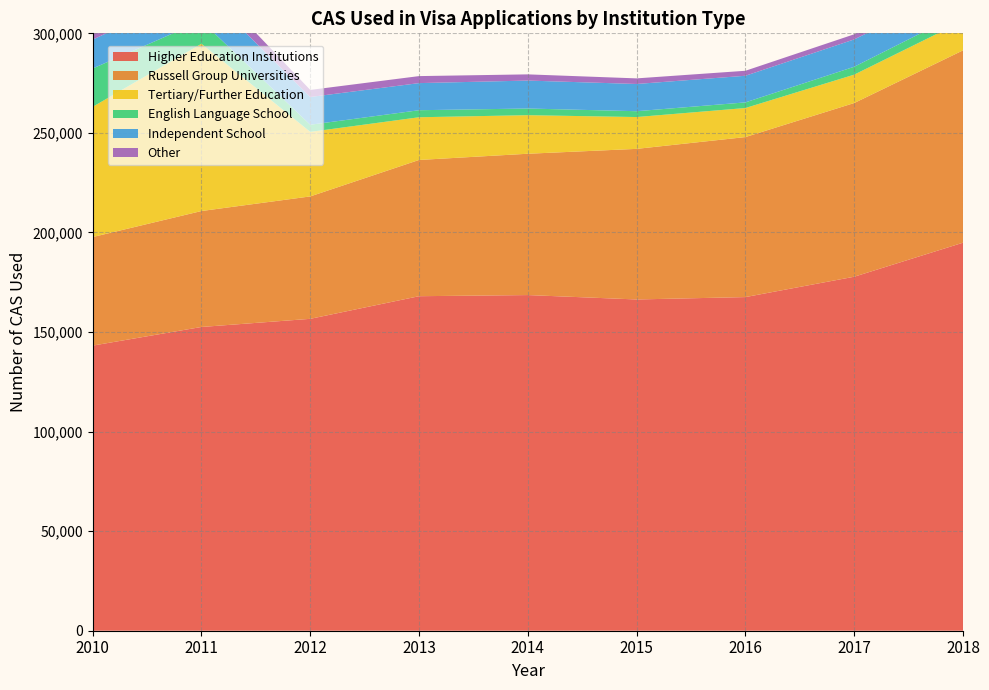

Reading left to right, what are all the values shown in this chart?

Higher Education Institutions: 143177	152536	156627	167990	168561	166353	167547	177770	194859
Russell Group Universities: 54520	58230	61474	68424	70972	75628	80359	87234	96591
Tertiary/Further Education: 65392	83993	32406	21443	19364	15981	14586	14253	14757
English Language School: 19253	11476	3589	3532	3351	2930	2828	3962	4523
Independent School: 14479	16169	13937	13617	14034	13674	13374	13735	13114
Other: 6866	6510	3548	3517	3111	2810	2505	2572	2233